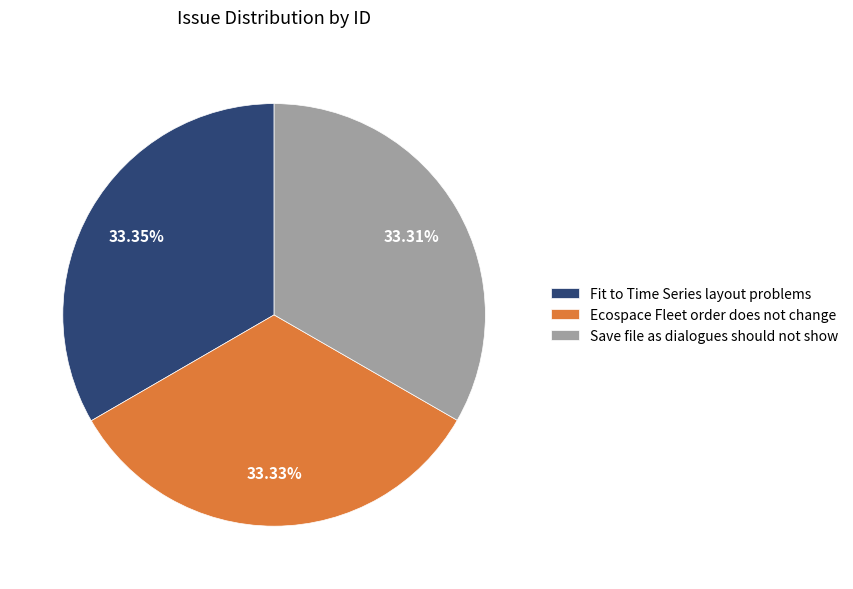

True or false: Ecospace Fleet order does not change accounts for 33% of the total.

True